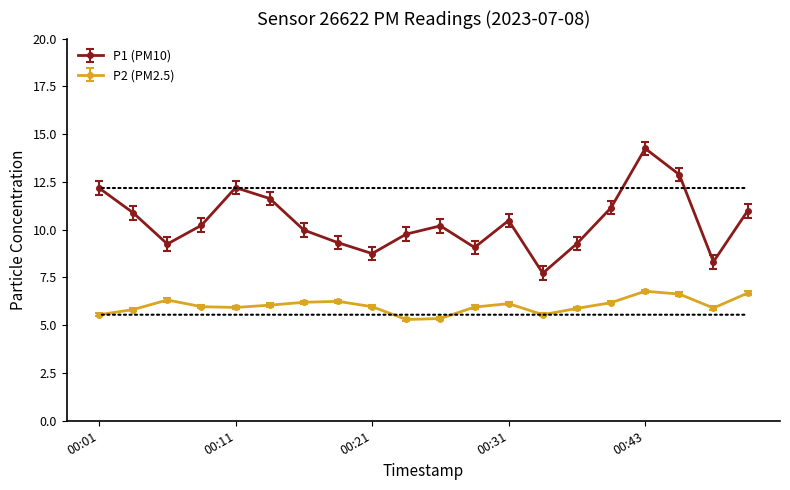

What is the maximum value for P2 (PM2.5)?

6.8